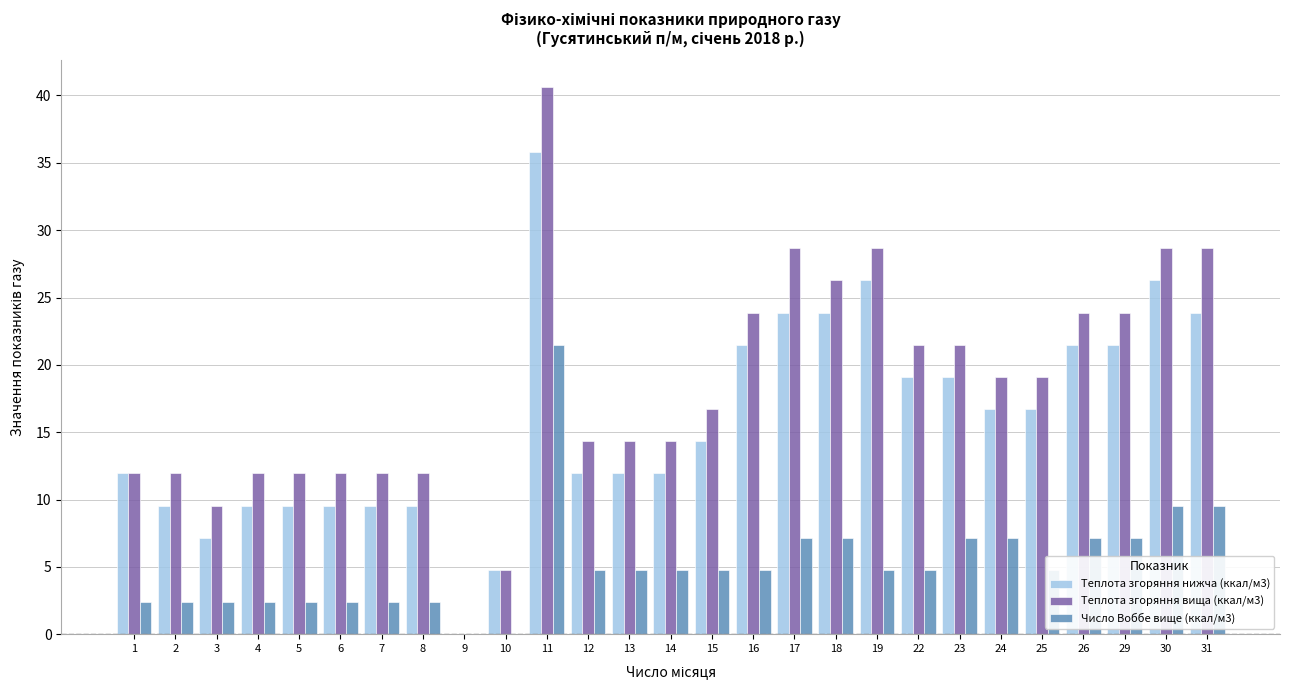

What is the sum of the Теплота згоряння нижча (ккал/м3) values at 15 and 12?

26.3